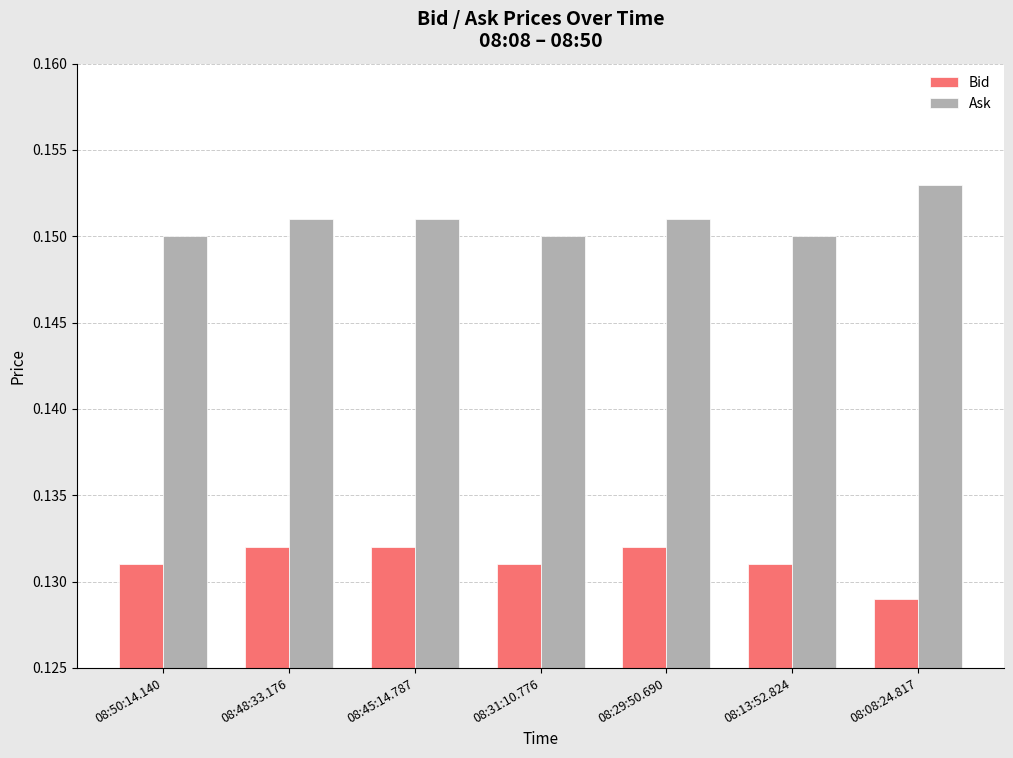

At which label is Bid closest to 0?

08:08:24.817